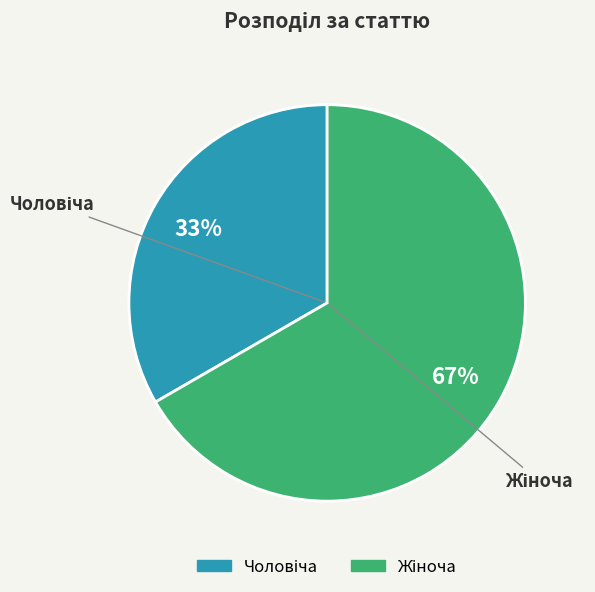

To the nearest percent, what is the average slice percentage?

50%